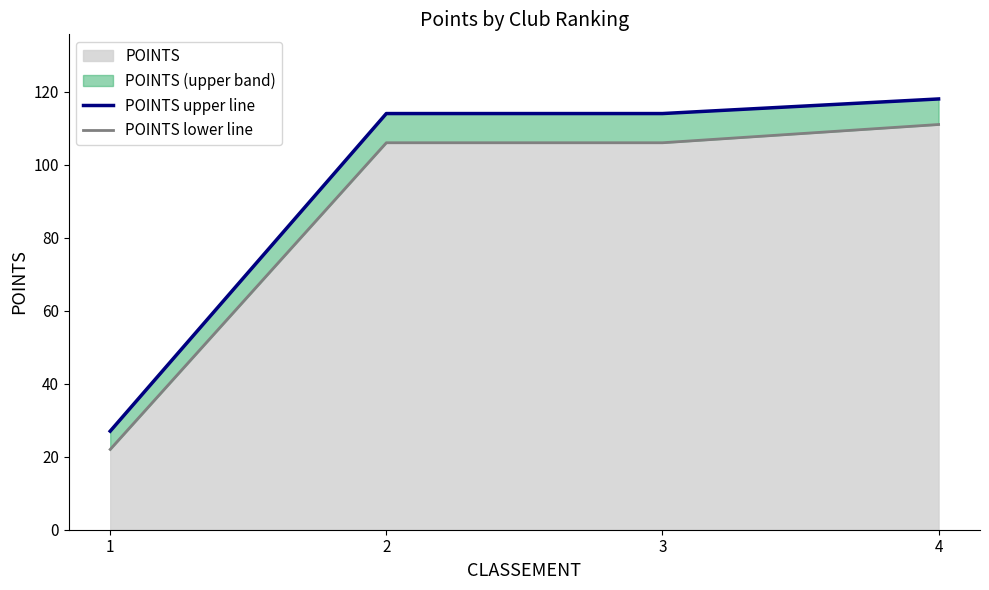

At which category is the sum across all series the highest?

4